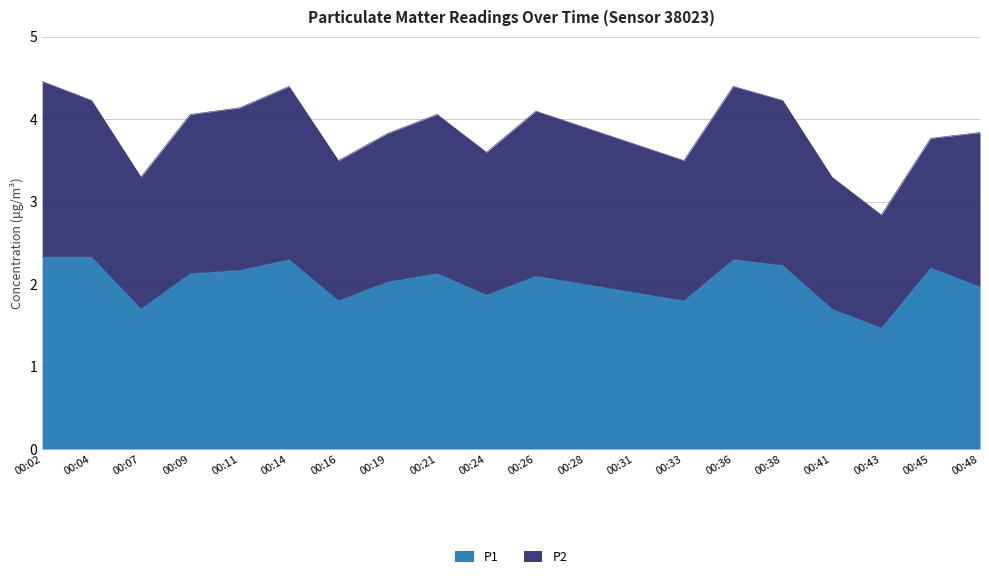

What is the value of the 1st point from the left?

2.3